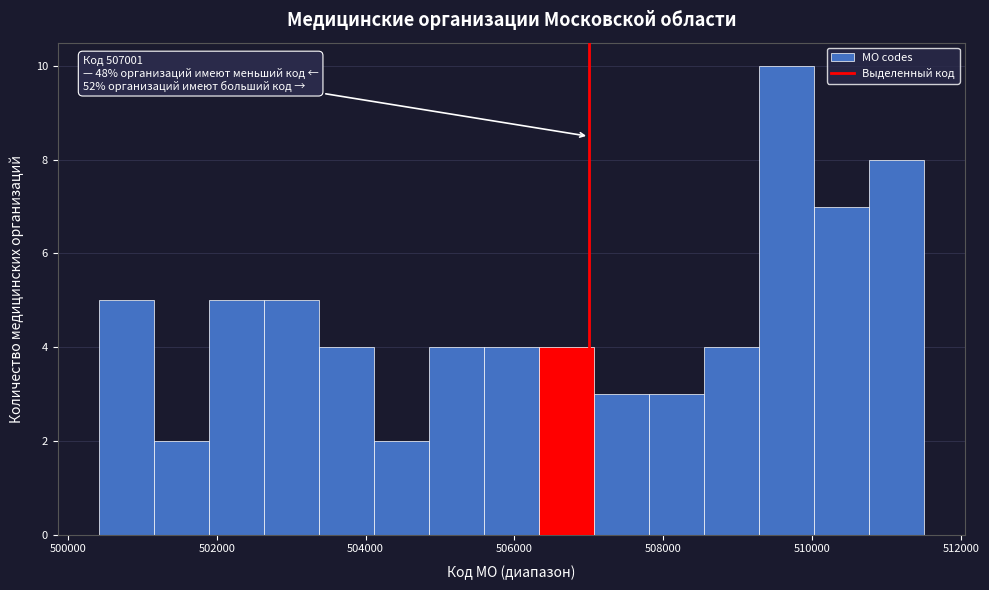

Around what value on the x-axis is the tallest bar? Give the approximate position of its centre, as read against the axis.

509600